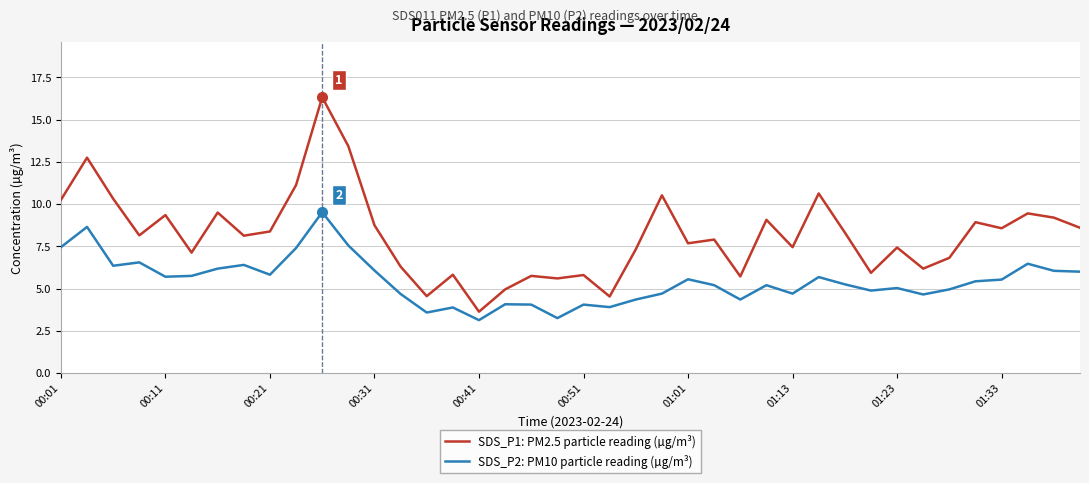

True or false: SDS_P2: PM10 particle reading (µg/m³) and SDS_P1: PM2.5 particle reading (µg/m³) intersect in this chart.

False